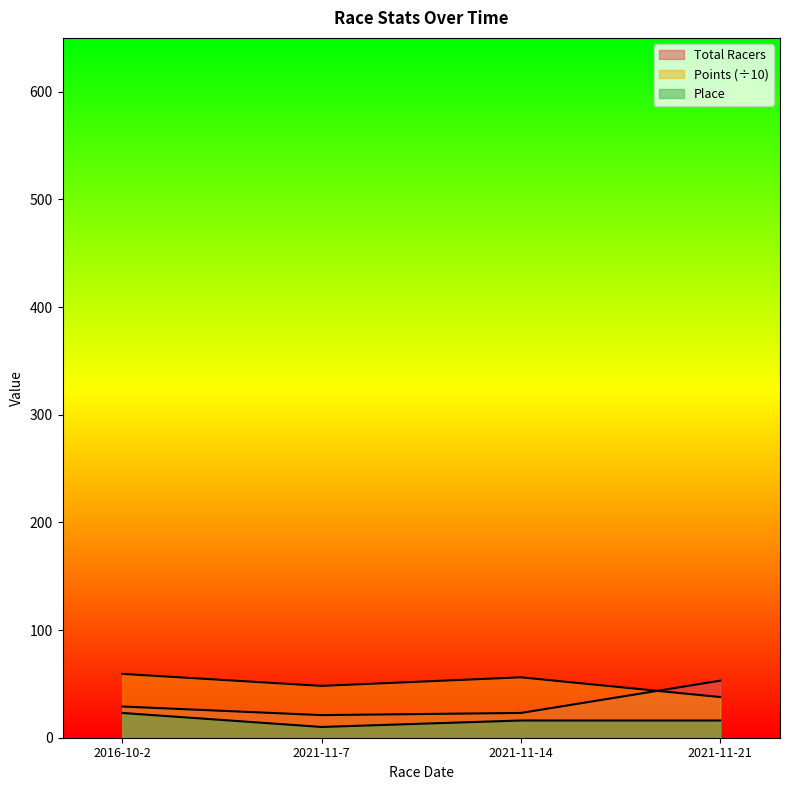

Where is Points nearest to the value 48?

2021-11-7